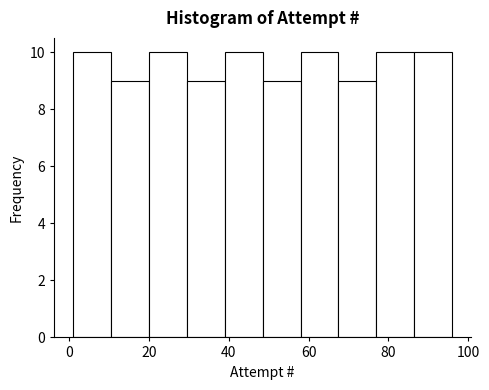

Reading left to right, transcribe this chart: for each bar, give the range it covers on the x-axis and its height. Neither the bar edges nor the heights are printed on the chart, so give them approximately, as read against the axes.

1.0 to 10.5: 10
10.5 to 20.0: 9
20.0 to 29.5: 10
29.5 to 39.0: 9
39.0 to 48.5: 10
48.5 to 58.0: 9
58.0 to 67.5: 10
67.5 to 77.0: 9
77.0 to 86.5: 10
86.5 to 96.0: 10